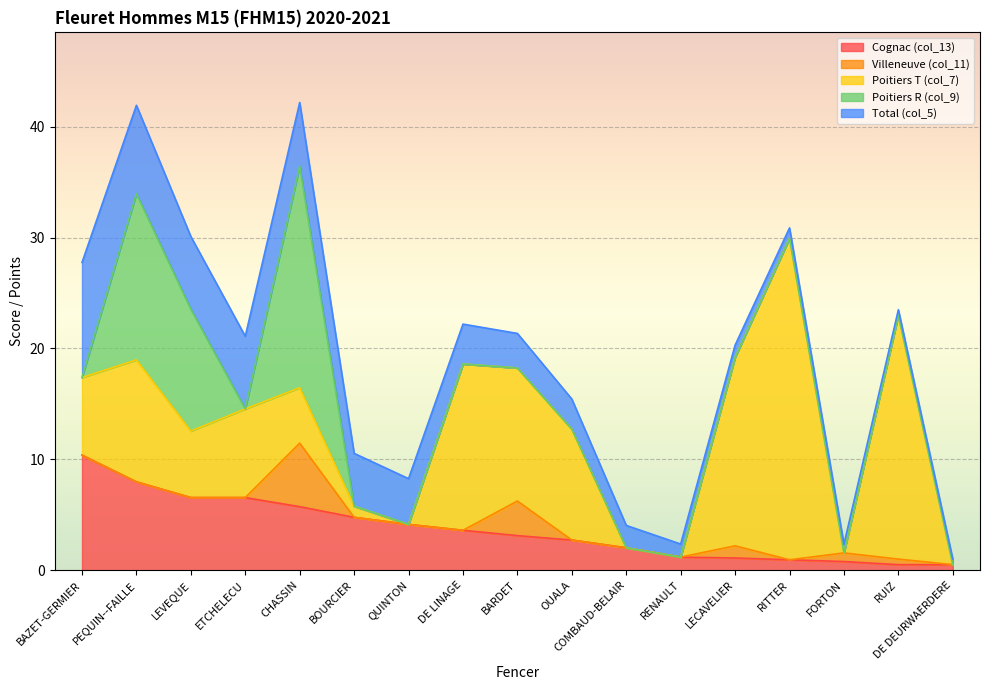

What is the label of the 6th point from the right?

RENAULT